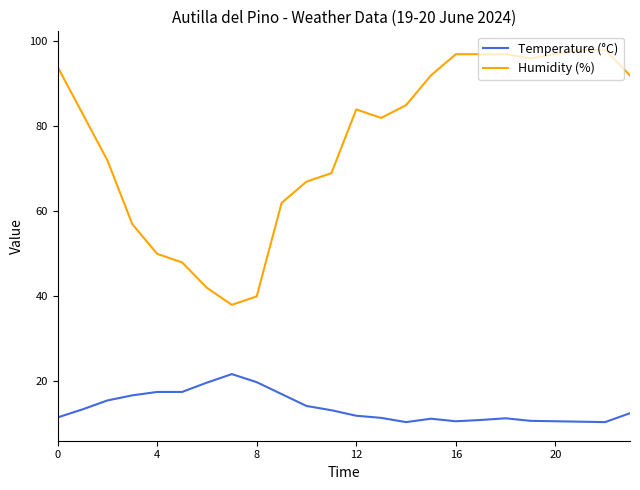

What is the difference between the maximum and minimum values in the Humidity (%) series?

60.0